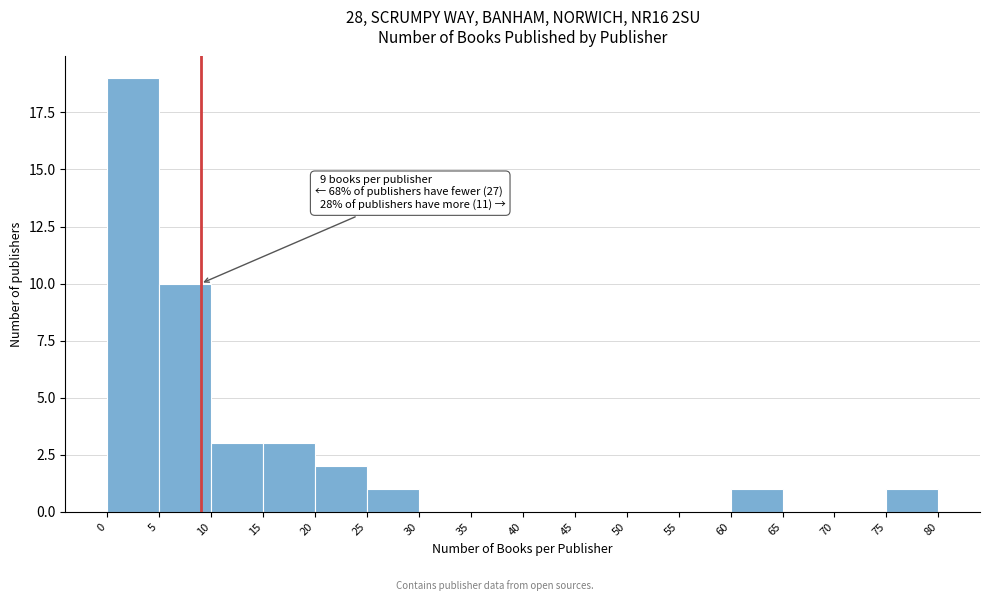

Which range on the x-axis has the tallest bar?

0 to 5